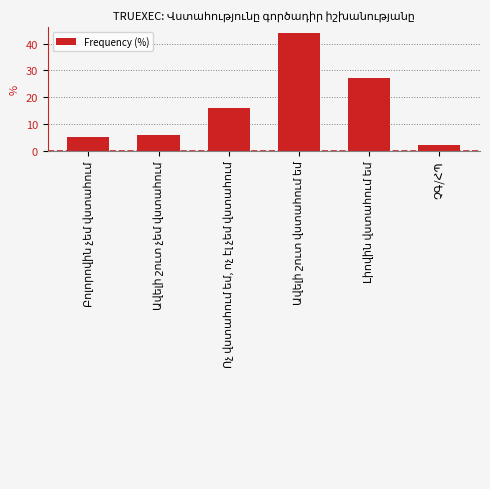

What is the maximum value shown in the chart?

44